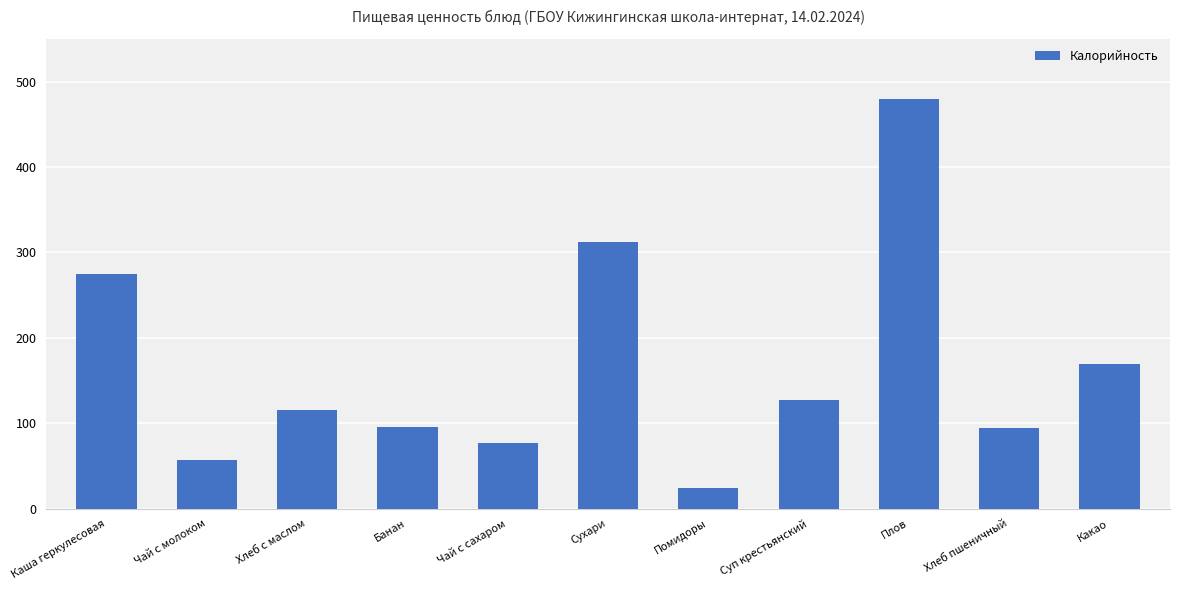

True or false: the data shows 35 at Чай с сахаром.

False